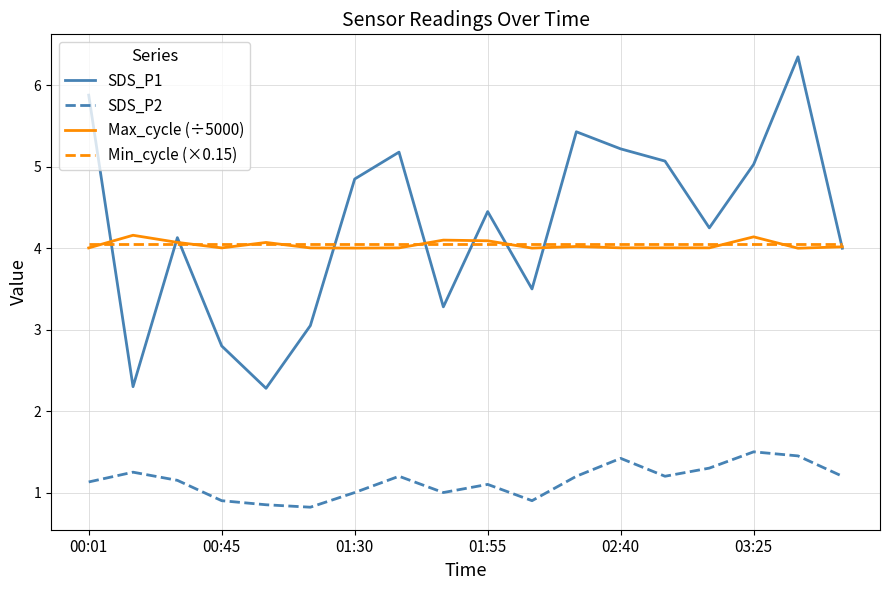

What is the maximum value for Max_cycle (÷5000)?

4.2